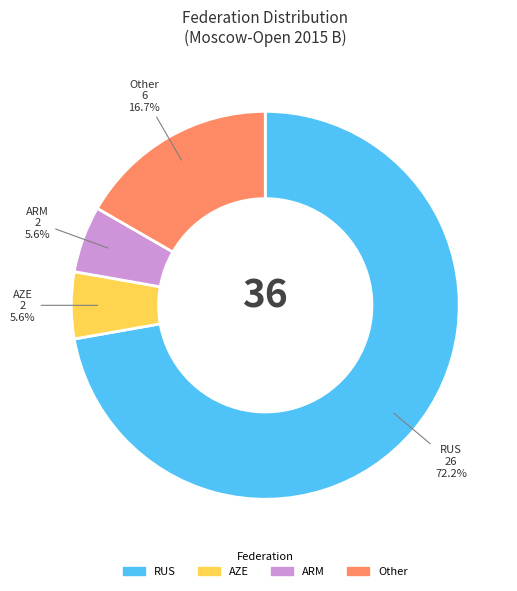

Between RUS and AZE, which is larger?

RUS